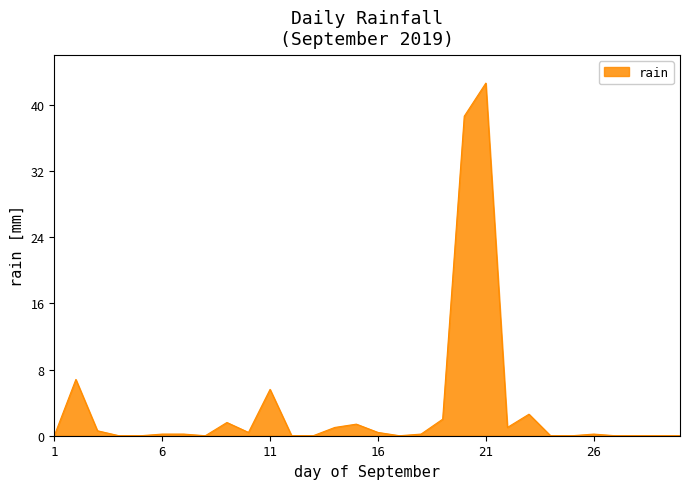

What is the maximum value shown in the chart?

42.6